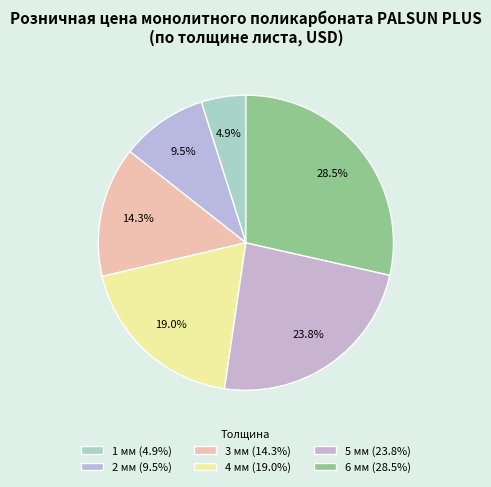

How many slices are in this pie chart?

6